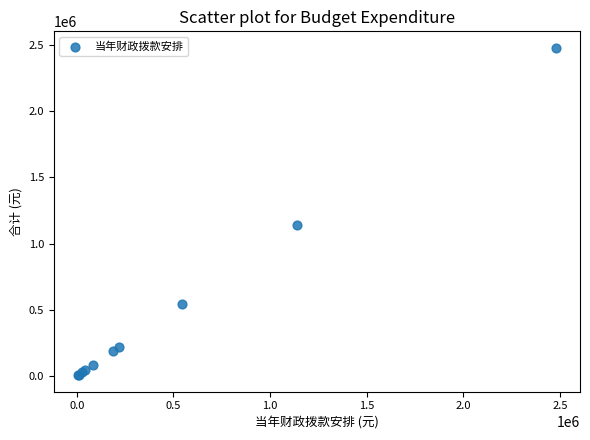

What Y value in the scatter plot is closest to 1242608?

1140221.1